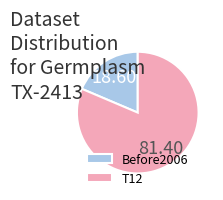

Is the sum of T12 and Before2006 greater than half?

Yes